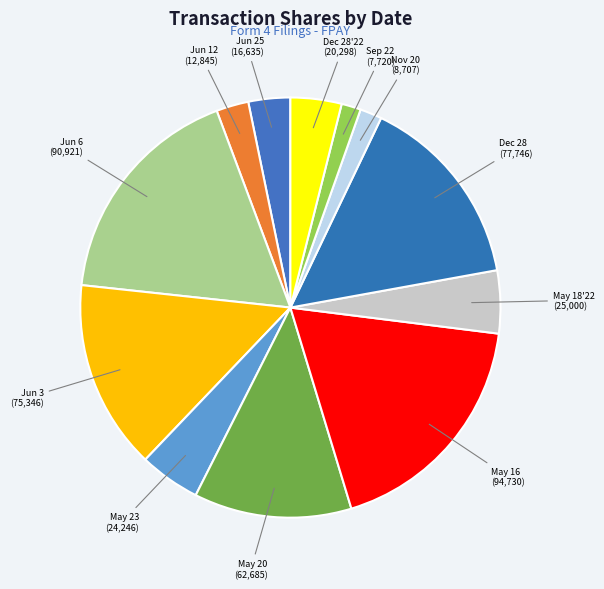

Which category has the biggest portion of the pie?

2024-05-16